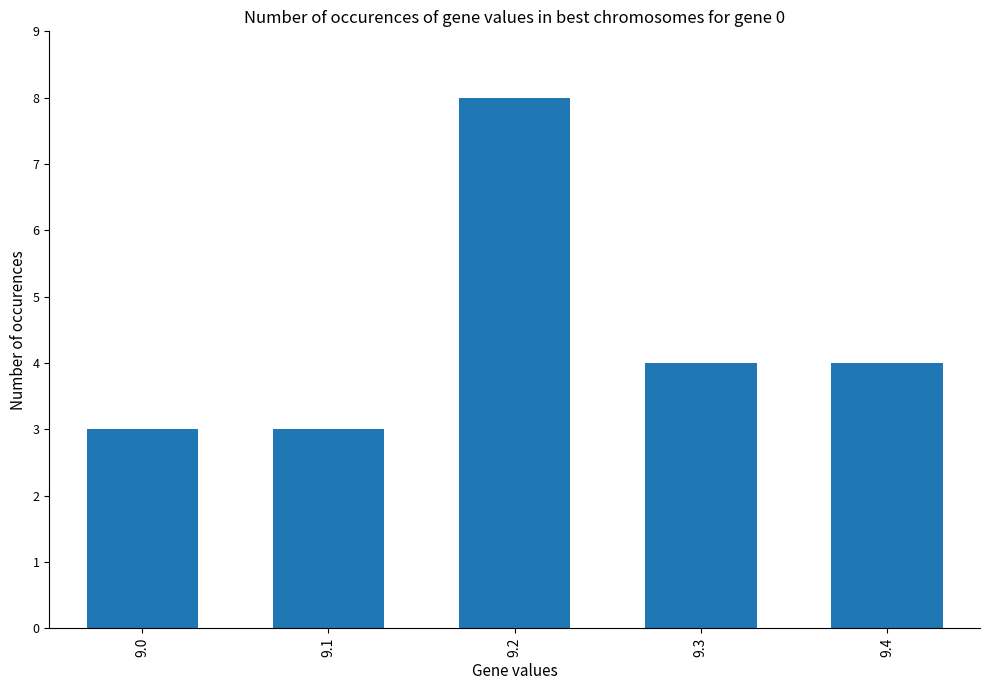

What is the ratio of the value at 9.1 to the value at 9.2?

0.4